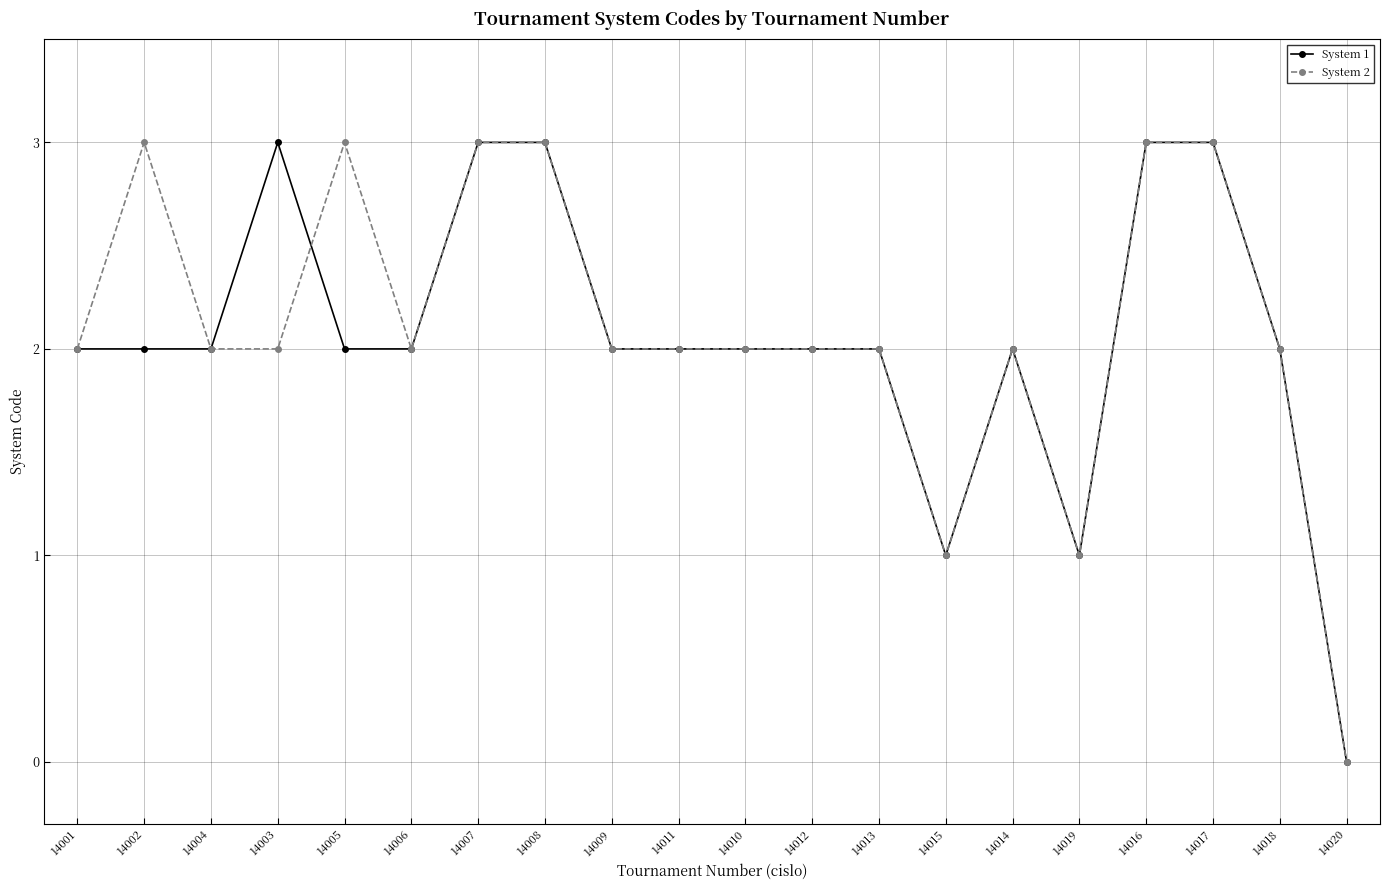

True or false: System 2 has more than 2 points higher than both neighbors.

True